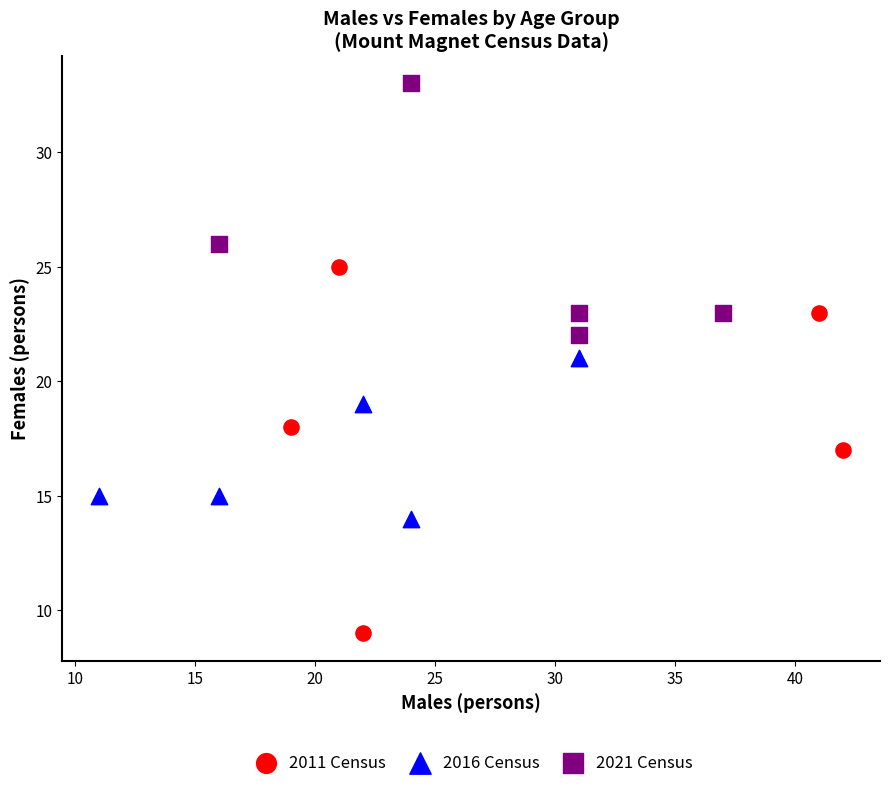

Which series reaches the minimum Y coordinate?

2011 Census